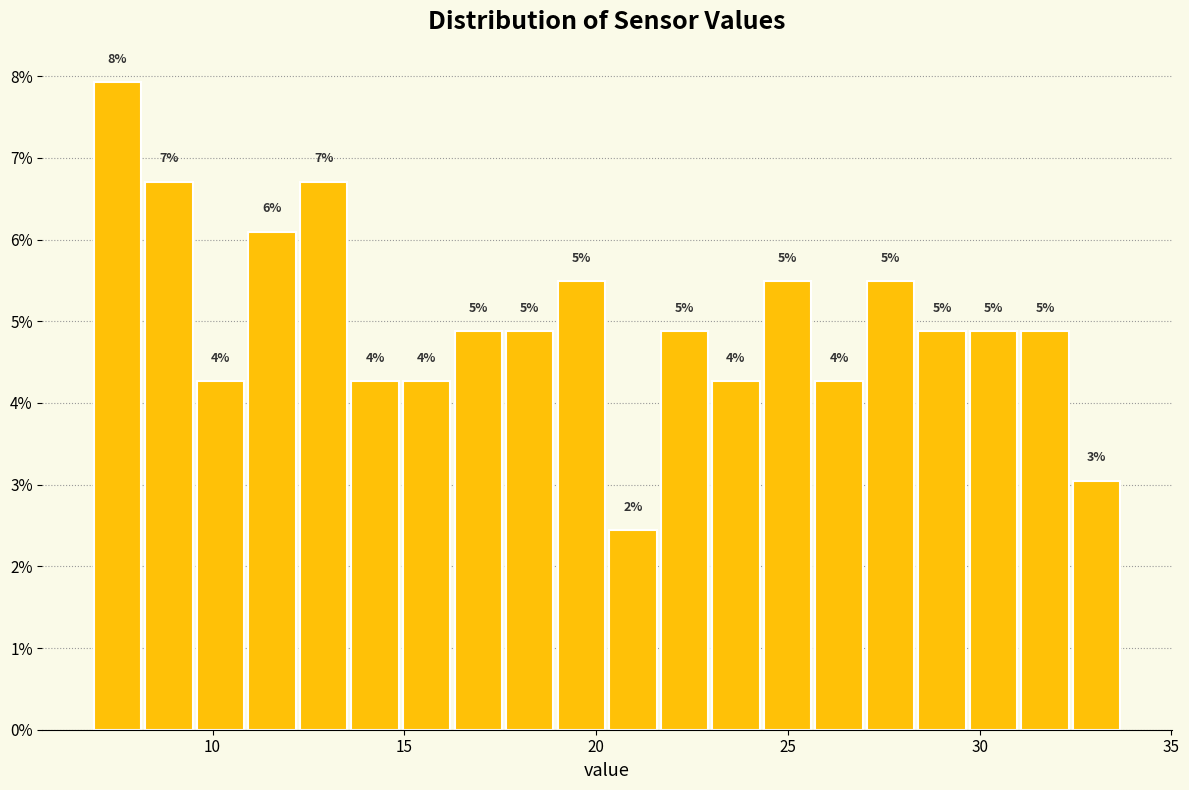

Around what value on the x-axis is the tallest bar? Give the approximate position of its centre, as read against the axis.

7.5